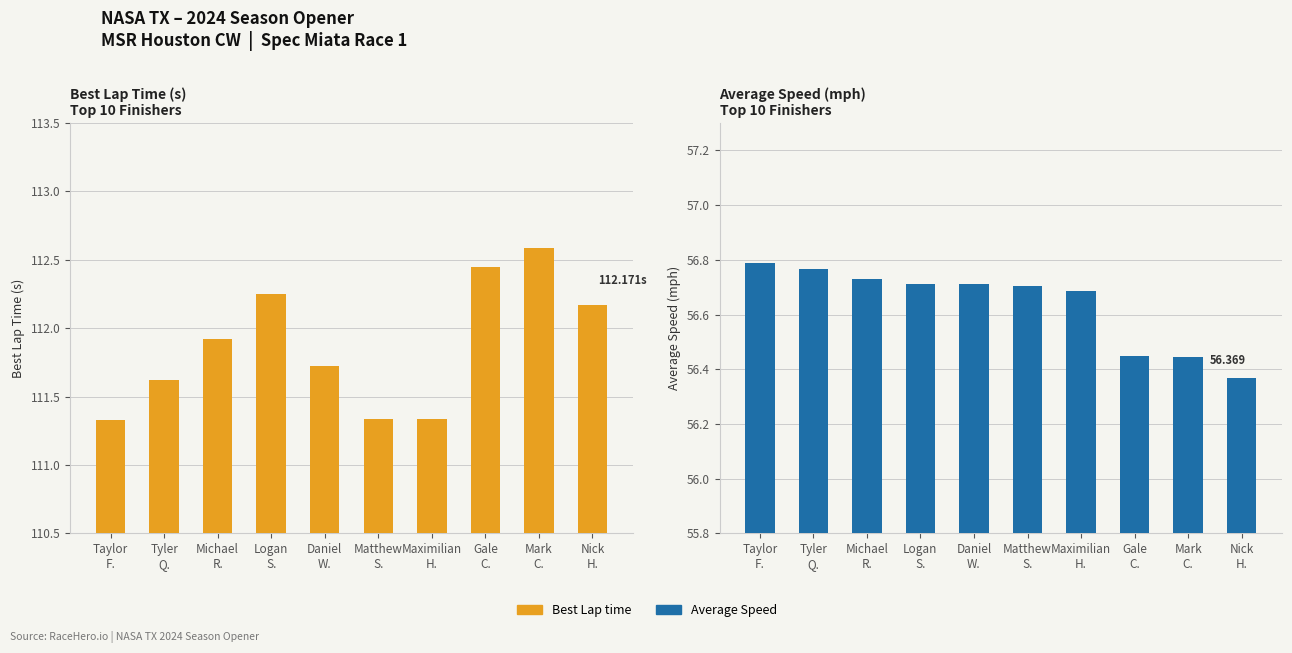

Rank the series at Maximilian
H. from highest to lowest value.

Best Lap time, Average Speed